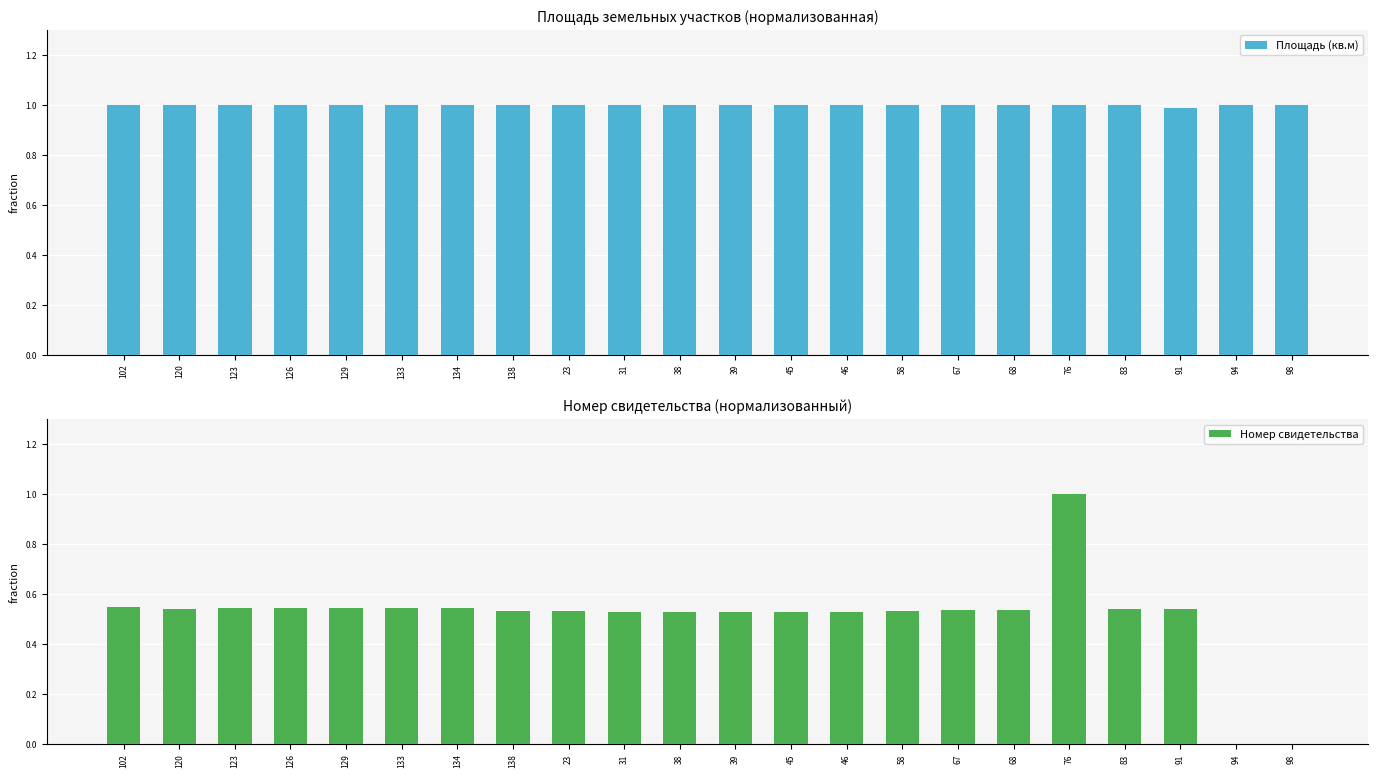

How many categories are shown in the chart?

22